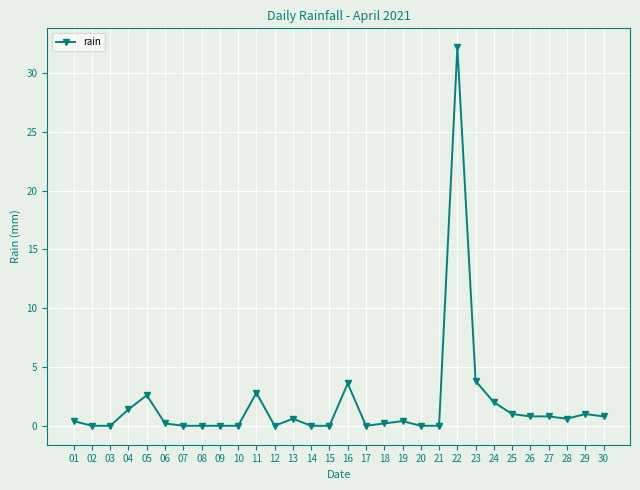

Which label corresponds to the largest value in the chart?

22